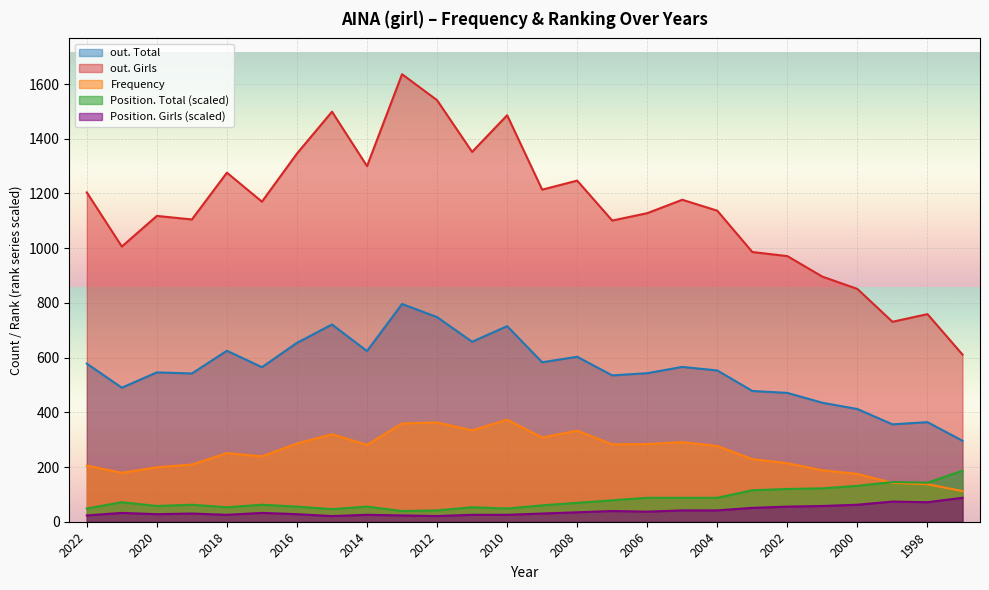

Reading left to right, what are all the values shown in this chart?

Frequency: 2022=205.0	2021=179.0	2020=199.0	2019=209.0	2018=251.0	2017=239.0	2016=286.0	2015=320.0	2014=281.0	2013=359.0	2012=363.0	2011=334.0	2010=373.0	2009=308.0	2008=333.0	2007=283.0	2006=284.0	2005=291.0	2004=277.0	2003=229.0	2002=214.0	2001=188.0	2000=175.0	1999=142.0	1998=137.0	1997=112.0
Position. Total: 2022=48.4	2021=71.4	2020=57.6	2019=62.2	2018=53.0	2017=62.2	2016=55.3	2015=46.0	2014=55.3	2013=39.1	2012=41.4	2011=53.0	2010=48.4	2009=59.9	2008=69.1	2007=78.3	2006=87.5	2005=87.5	2004=87.5	2003=115.1	2002=119.7	2001=122.0	2000=131.2	1999=145.1	1998=142.8	1997=186.5
Position. Girls: 2022=23.0	2021=32.2	2020=27.6	2019=29.9	2018=25.3	2017=32.2	2016=27.6	2015=20.7	2014=25.3	2013=23.0	2012=20.7	2011=25.3	2010=25.3	2009=29.9	2008=34.5	2007=39.1	2006=36.8	2005=41.4	2004=41.4	2003=50.7	2002=55.3	2001=57.6	2000=62.2	1999=73.7	1998=71.4	1997=87.5
out. Total: 2022=578.0	2021=490.0	2020=546.0	2019=542.0	2018=625.0	2017=565.0	2016=654.0	2015=721.0	2014=624.0	2013=796.0	2012=748.0	2011=658.0	2010=715.0	2009=583.0	2008=603.0	2007=535.0	2006=543.0	2005=566.0	2004=553.0	2003=478.0	2002=471.0	2001=435.0	2000=412.0	1999=356.0	1998=364.0	1997=296.0
out. Girls: 2022=1204.0	2021=1006.0	2020=1118.0	2019=1105.0	2018=1276.0	2017=1170.0	2016=1346.0	2015=1499.0	2014=1300.0	2013=1636.0	2012=1541.0	2011=1352.0	2010=1486.0	2009=1214.0	2008=1247.0	2007=1101.0	2006=1128.0	2005=1177.0	2004=1137.0	2003=986.0	2002=971.0	2001=896.0	2000=851.0	1999=731.0	1998=759.0	1997=611.0